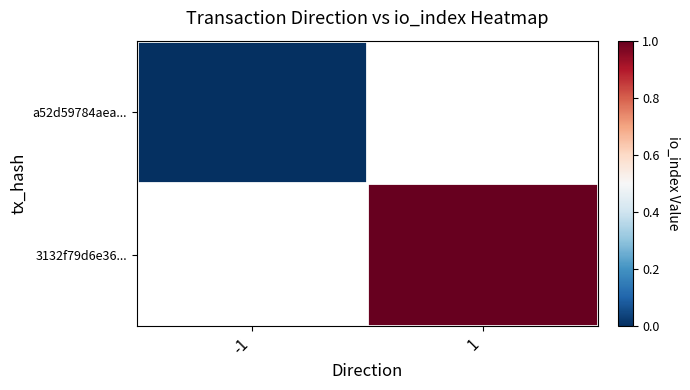

Where is a52d59784aea... nearest to the value 0?

-1